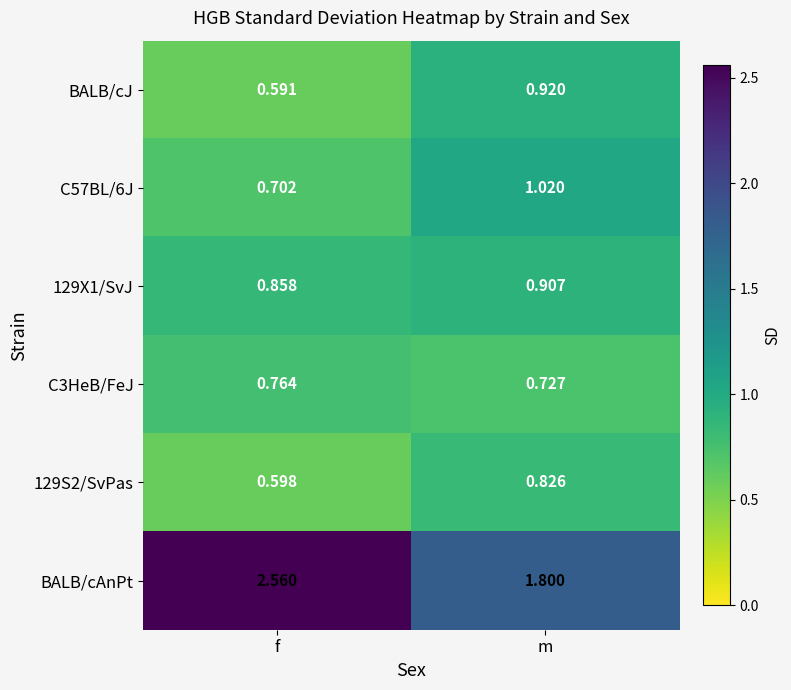

Which series changed the most between f and m?

BALB/cAnPt